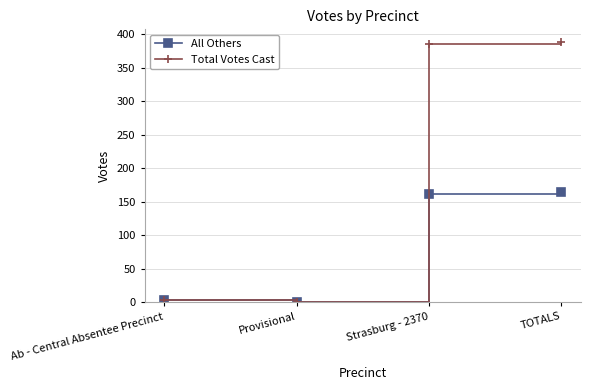

The All Others series shows 230 at Strasburg - 2370. True or false?

False